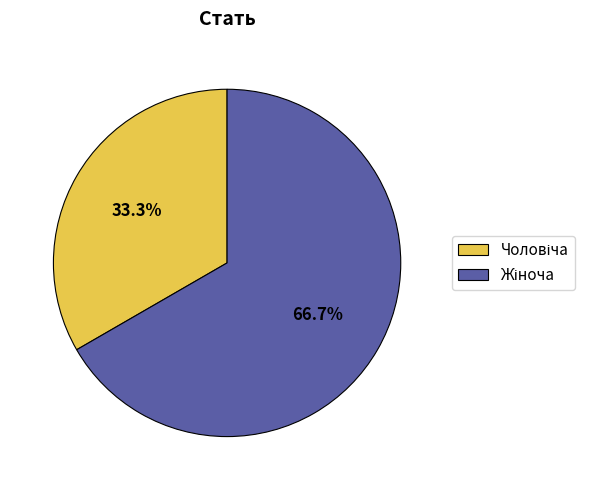

To the nearest percent, what is the average slice percentage?

50%